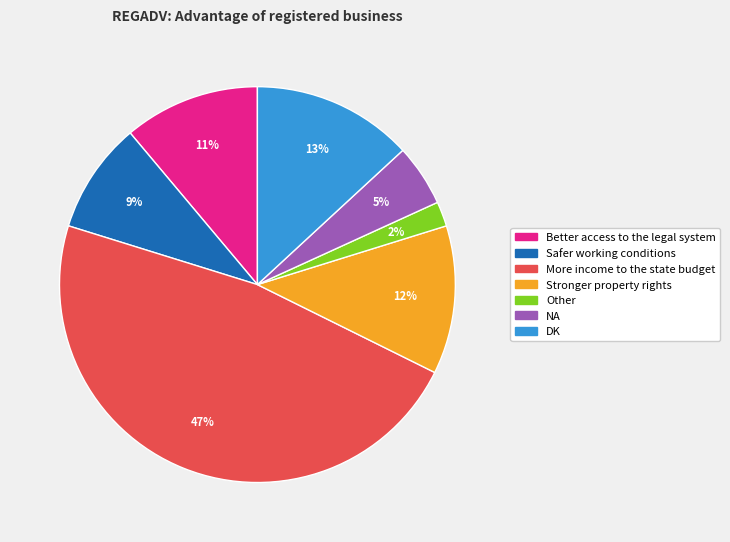

Combined, do More income to the state budget and DK account for over 50%?

Yes